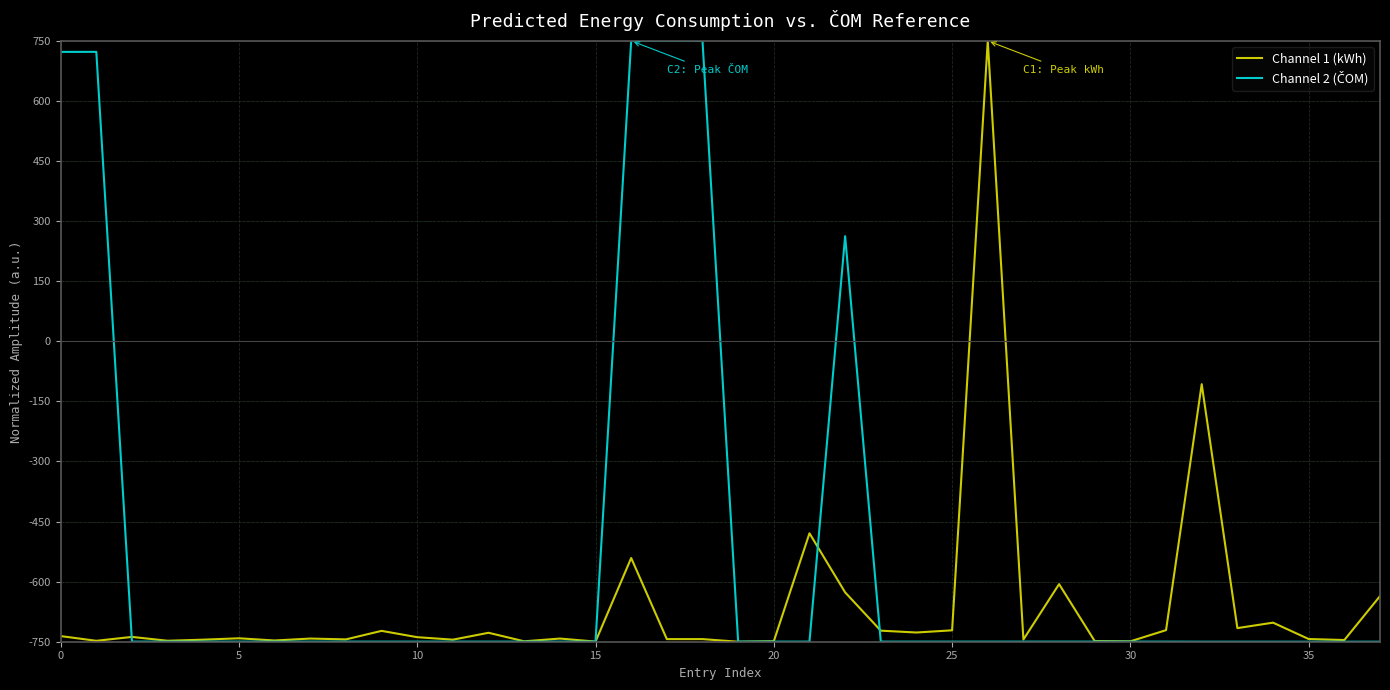

What is the smallest value displayed?

-750.0